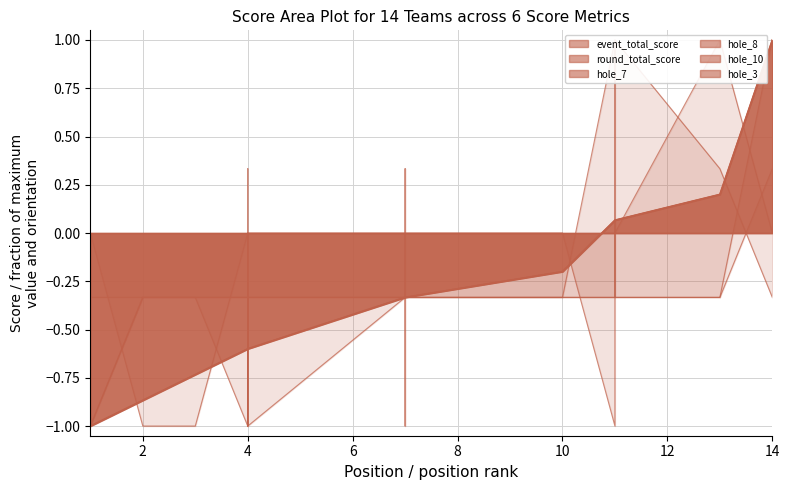

What is the maximum value shown in the chart?

1.0